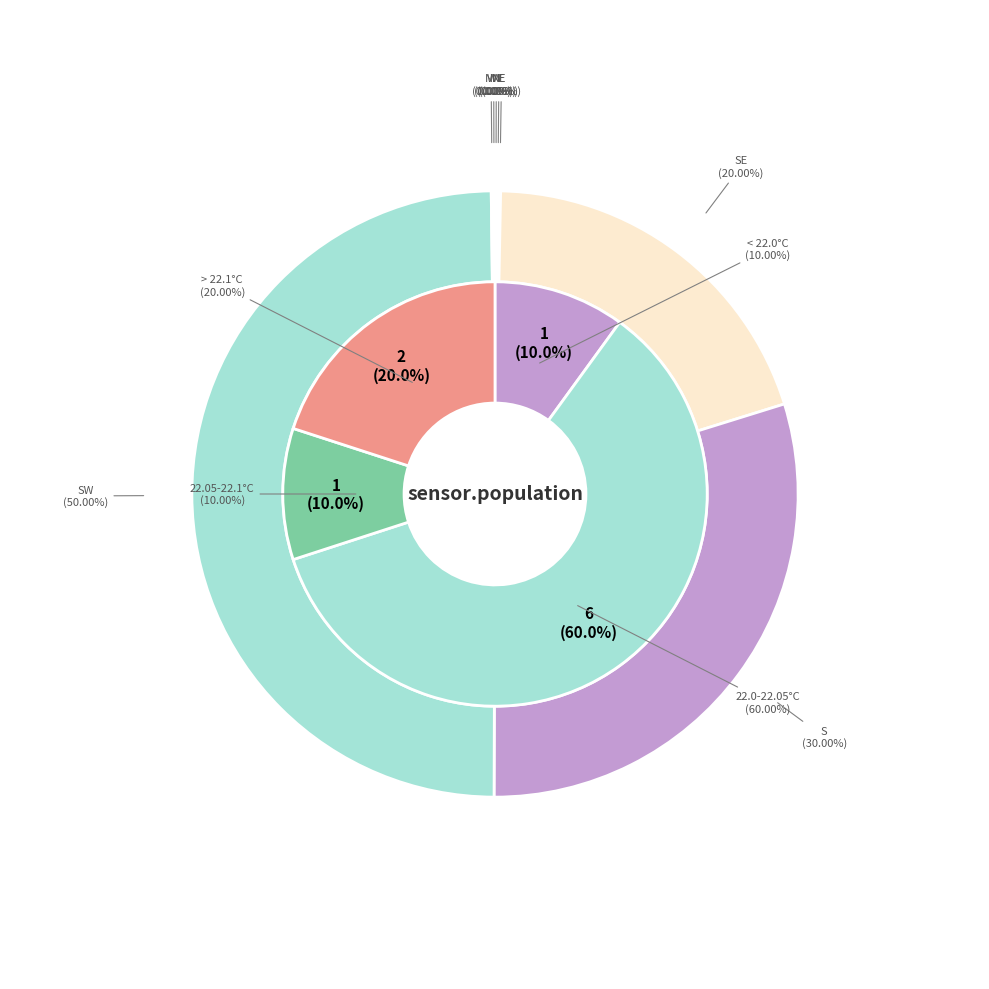

How many segments does this pie chart have?

10